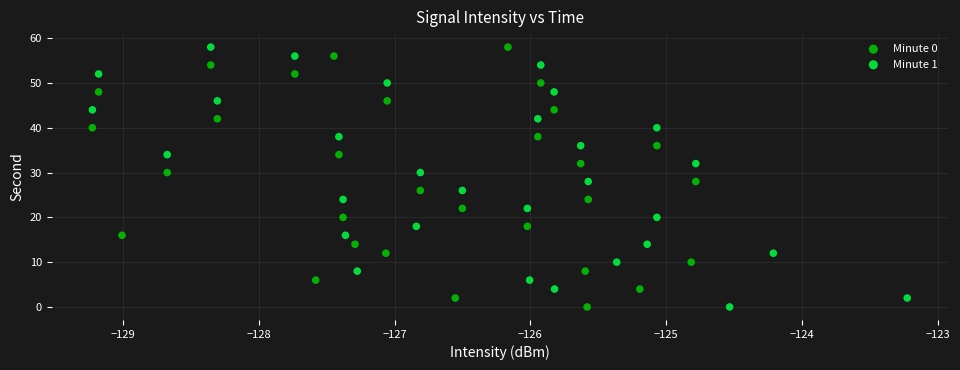

What are all the series names shown in the legend?

Minute 0, Minute 1